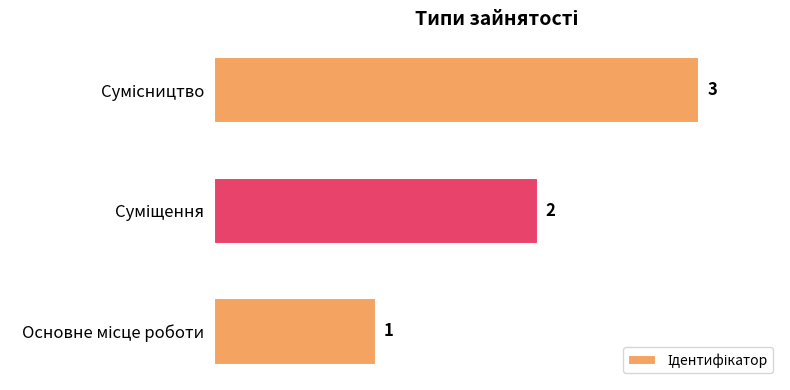

What is the sum of all values?

6